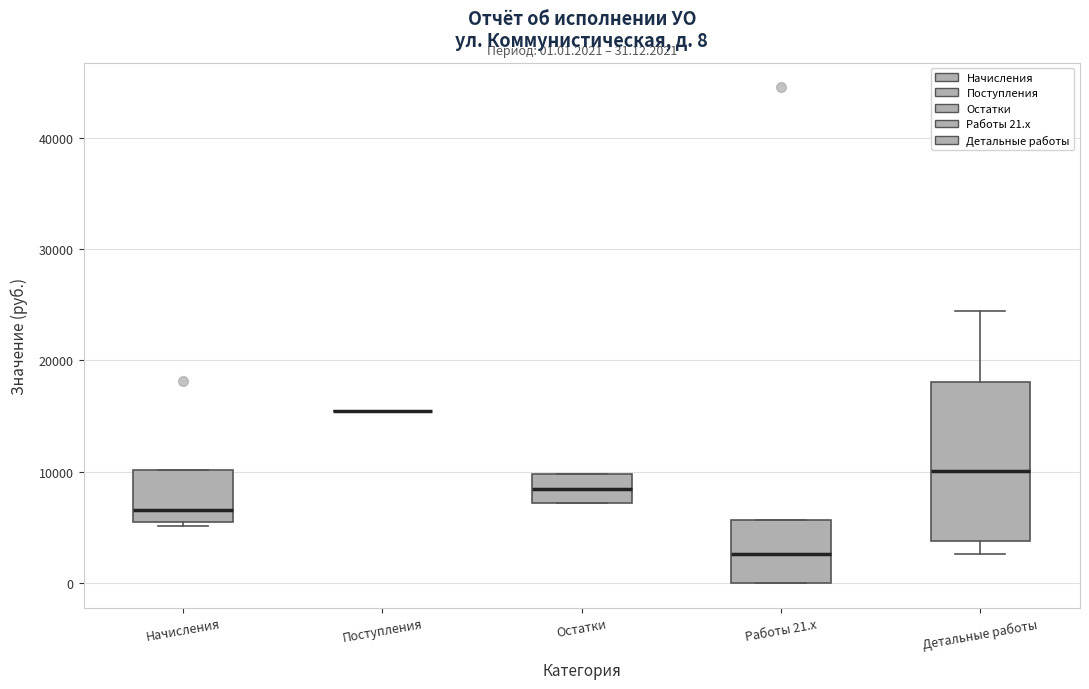

Comparing the boxes themselves (not the whiskers), which one is the tallest?

Детальные работы